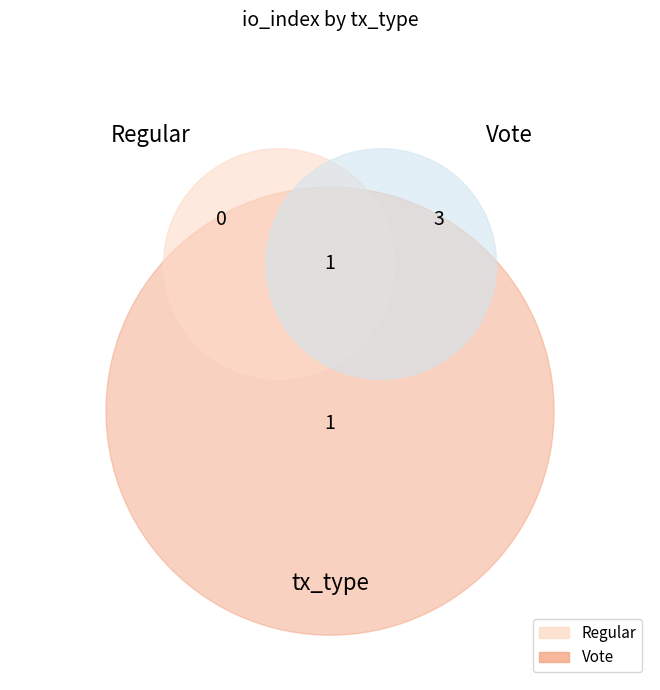

Which has a higher value, Regular or Vote?

Vote